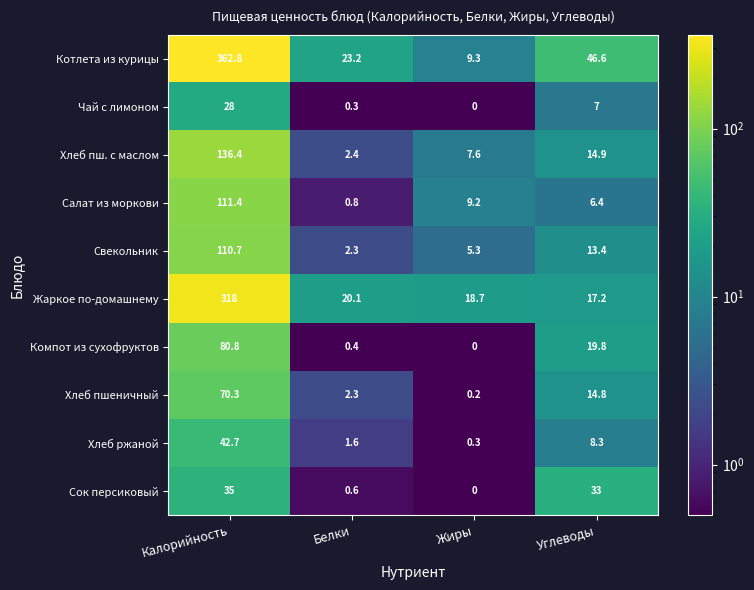

Rank the series at Углеводы from lowest to highest value.

Салат из моркови, Чай с лимоном, Хлеб ржаной, Свекольник, Хлеб пшеничный, Хлеб пш. с маслом, Жаркое по-домашнему, Компот из сухофруктов, Сок персиковый, Котлета из курицы